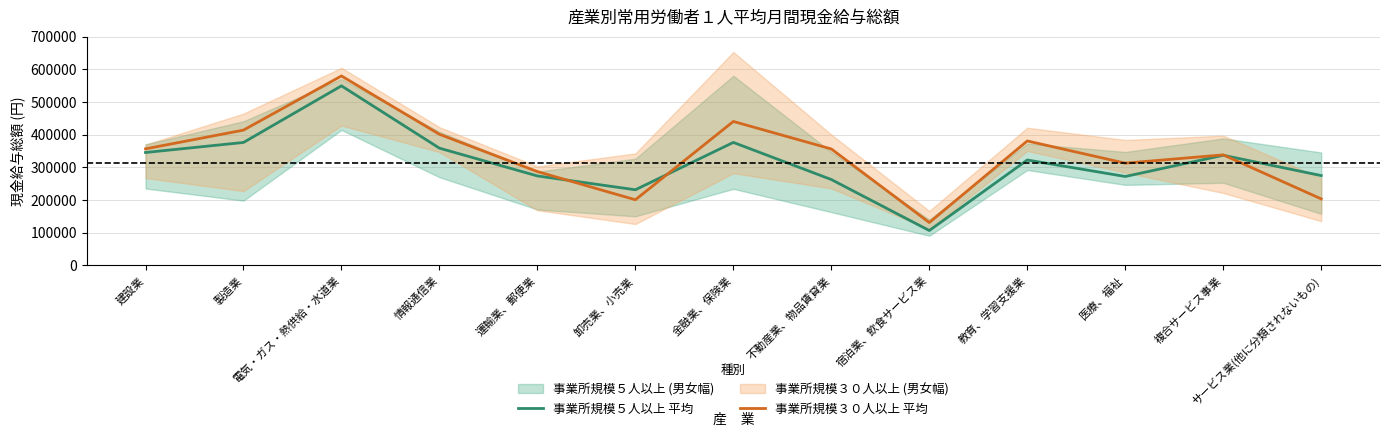

What is the spread (max minus min) of values at 運輸業、郵便業?

13340